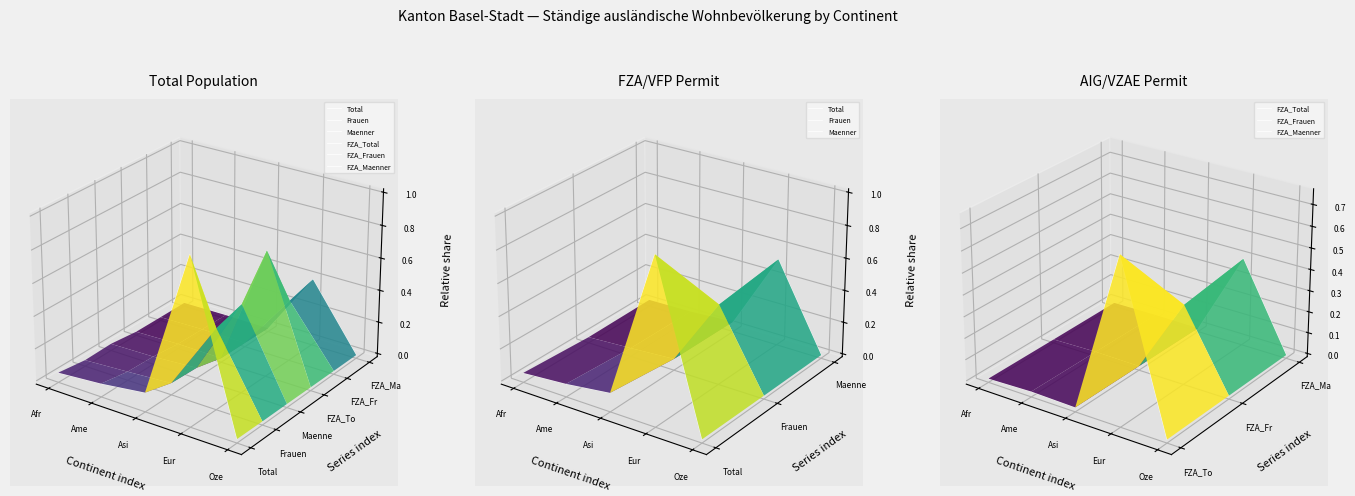

Which category has the lowest value across all series?

Oze